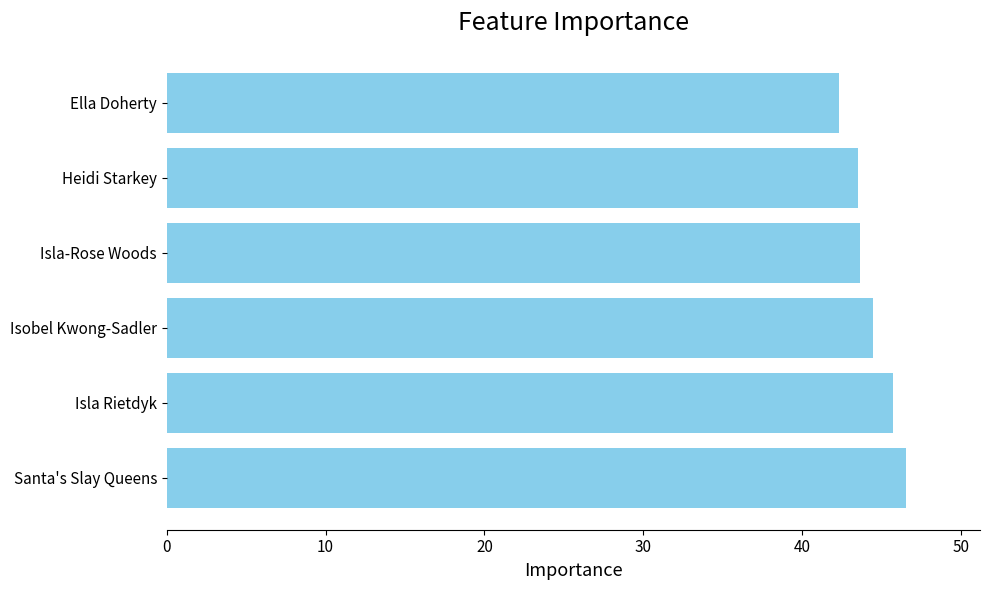

What is the change in value from Isobel Kwong-Sadler to Ella Doherty?

-2.1